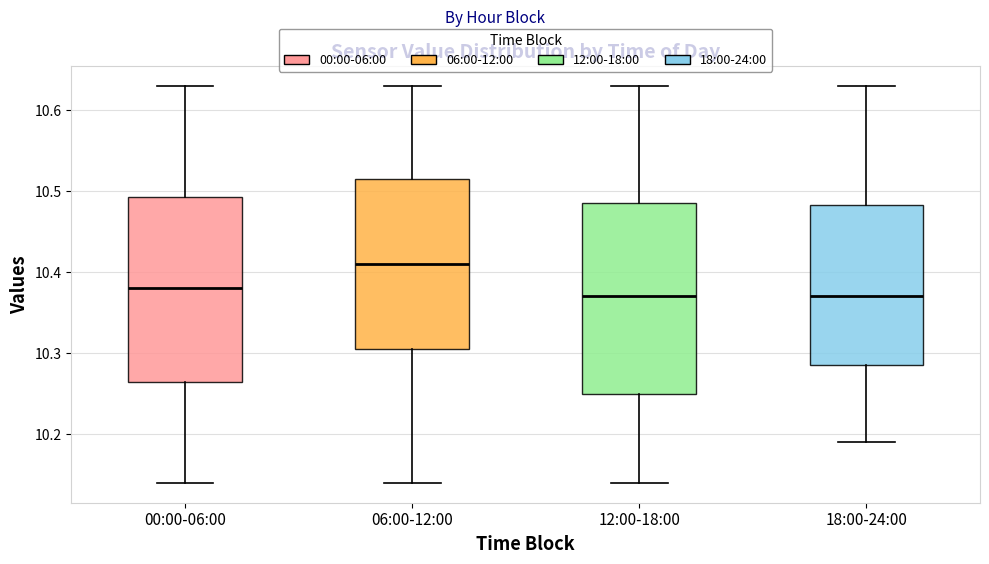

Where does the upper whisker of the box for 06:00-12:00 end on the y-axis? The values are not printed on the chart, so give them approximately, as read against the axis.

10.63